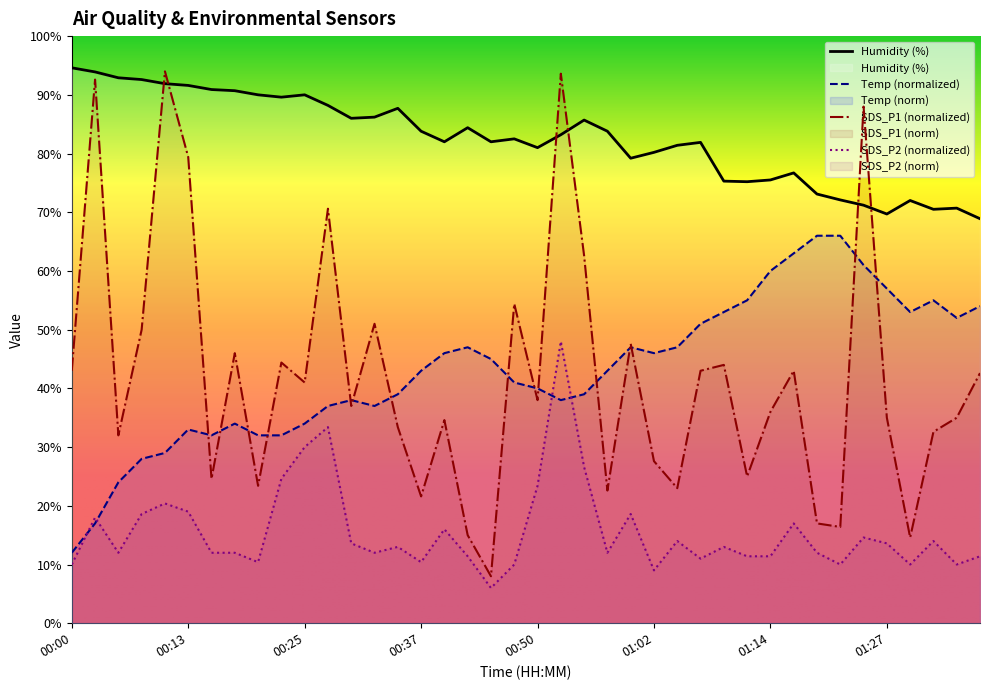

Which label corresponds to the largest value in the chart?

00:00